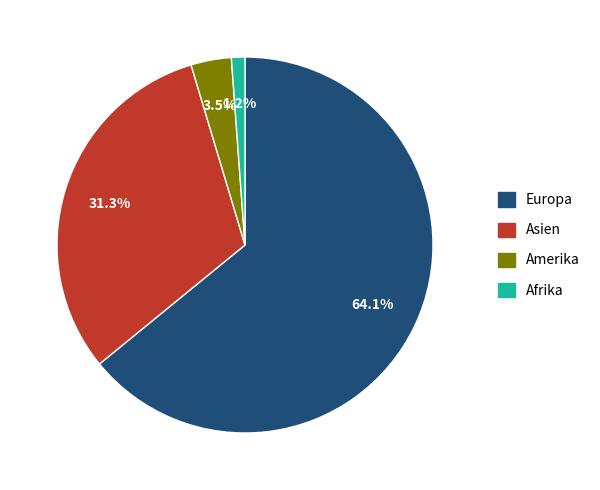

Is there any slice that represents more than half of the pie?

Yes